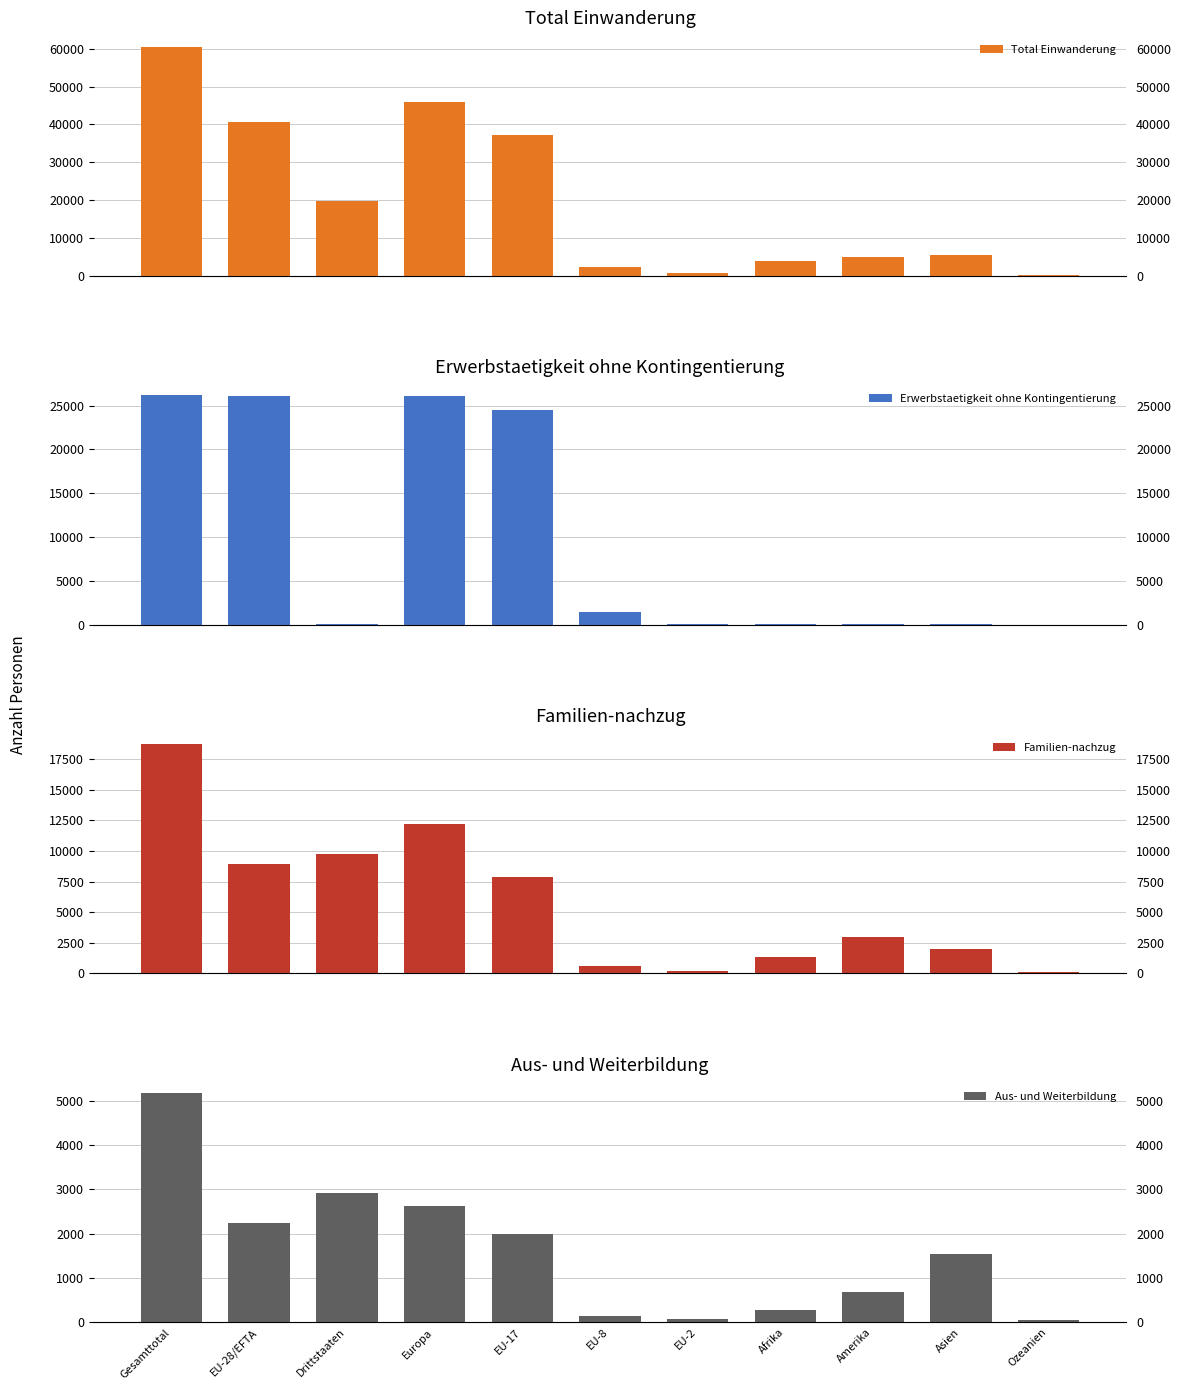

What is the approximate value of Aus- und Weiterbildung at EU-17, to the nearest 10?

1990